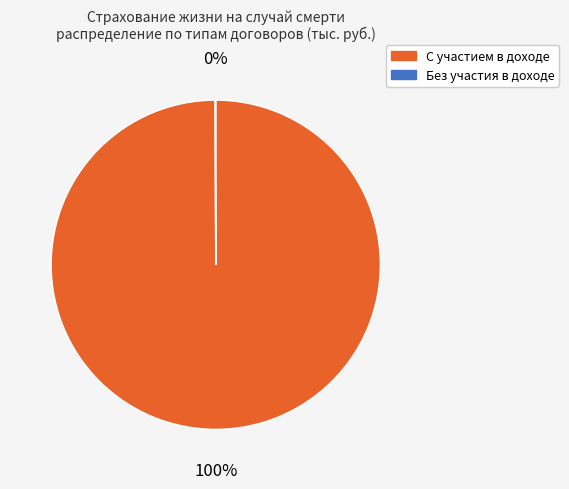

Which slice is the largest?

С участием в доходе